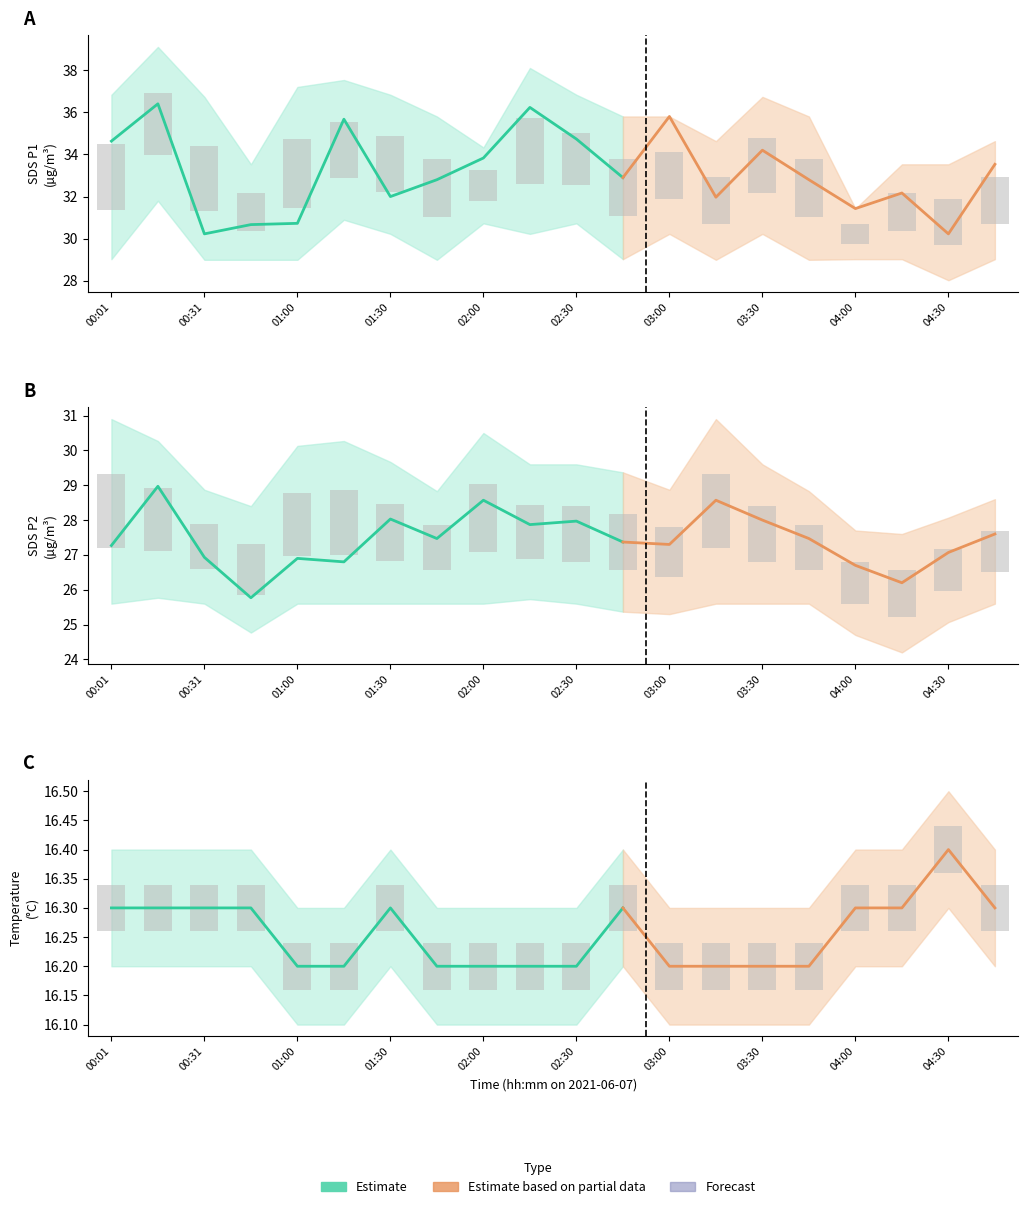

List the labels in order of SDS_P2 value, smallest first.

00:45, 04:15, 04:00, 01:15, 01:00, 00:31, 04:30, 00:01, 03:00, 02:45, 01:45, 03:45, 04:45, 02:15, 02:30, 03:30, 01:30, 02:00, 03:15, 00:16